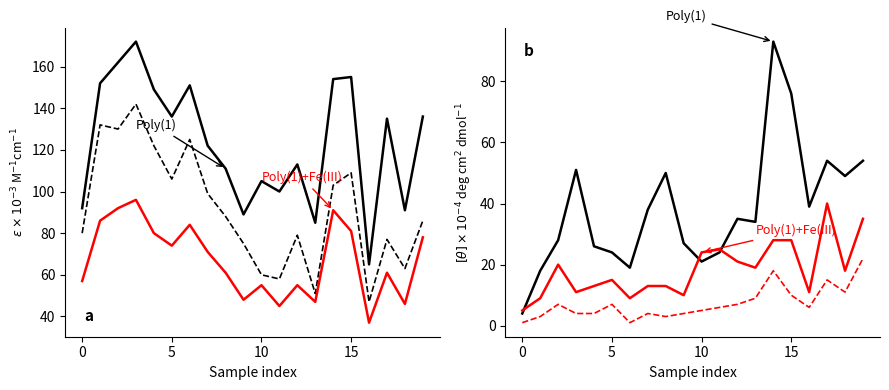

True or false: col_16 has a value of 7 at 10.

False